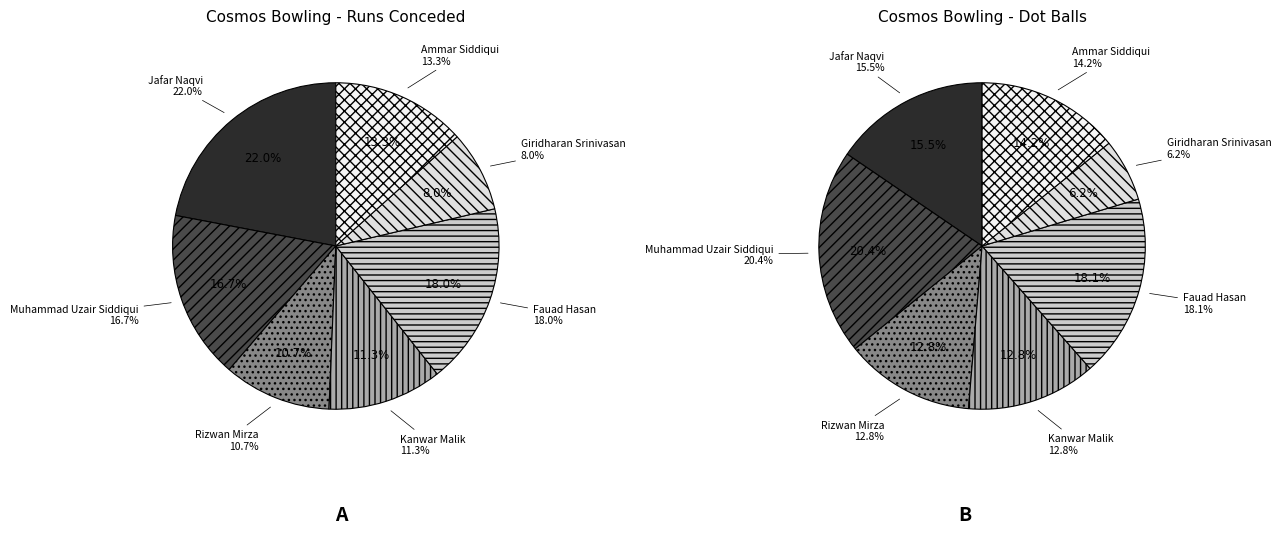

The 3 slice represents 23% of the pie. True or false?

False